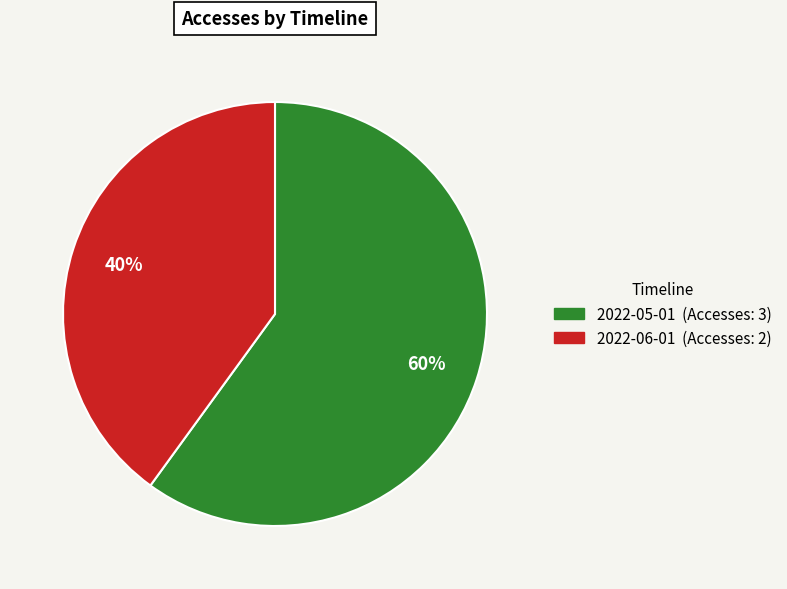

Is there any slice that represents more than half of the pie?

Yes